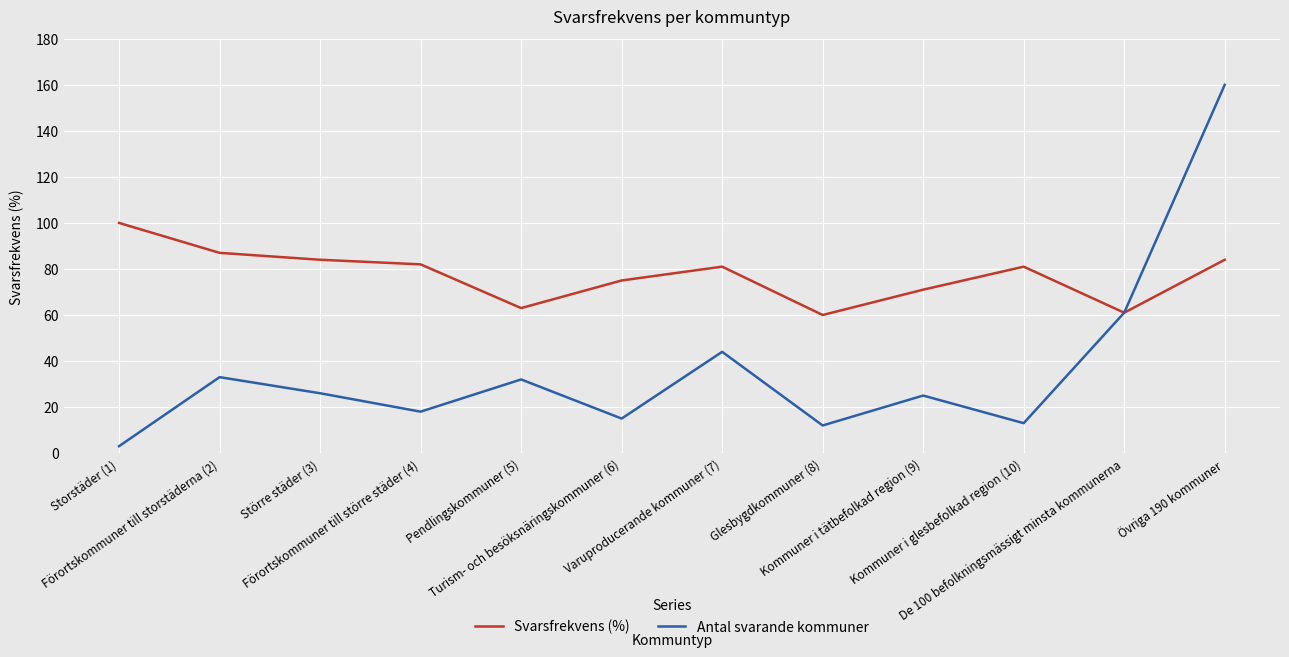

Between Förortskommuner till storstäderna (2) and Glesbygdkommuner (8), which series saw the biggest shift?

Svarsfrekvens (%)